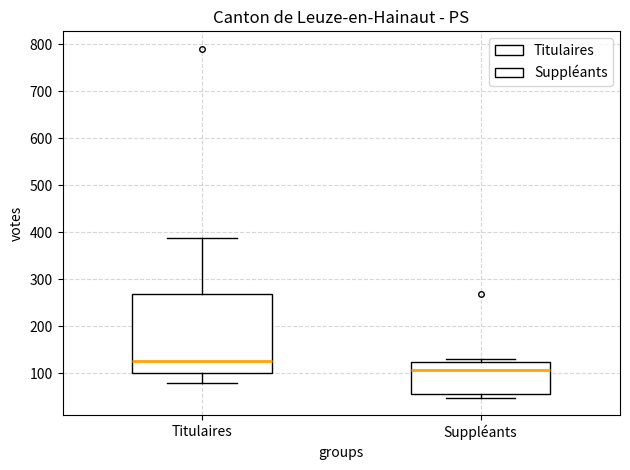

Which box is the tallest, from its lower edge to its upper edge?

Titulaires